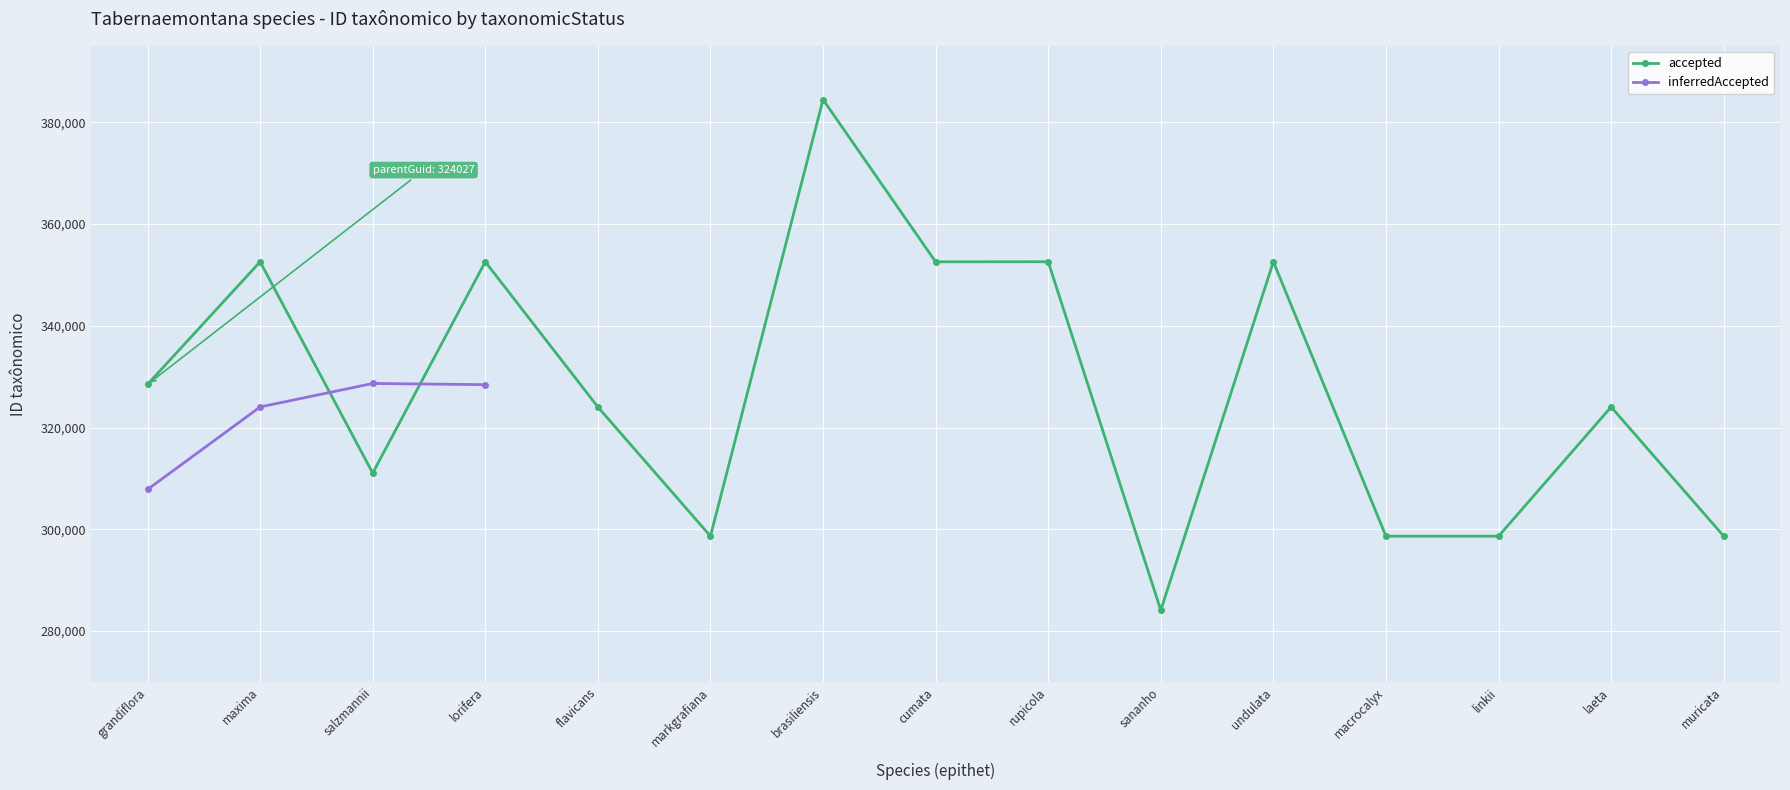

How many intersections are there between inferredAccepted and accepted?

2